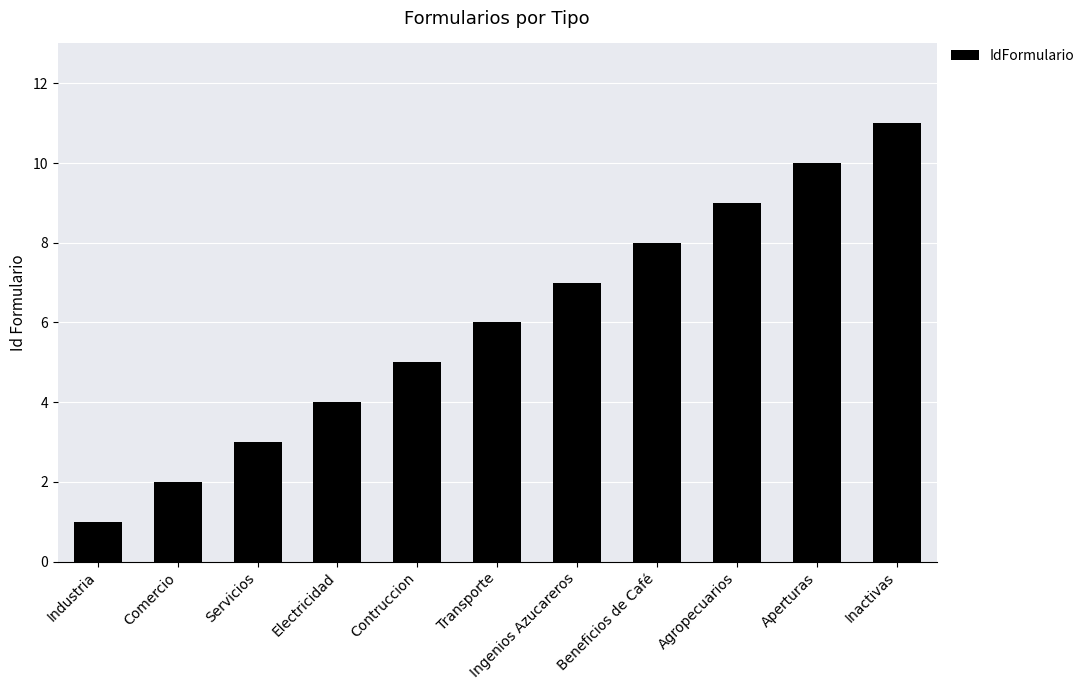

Does the chart contain any negative values?

No